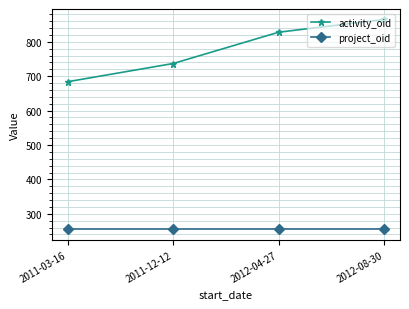

How many series are shown in this chart?

2